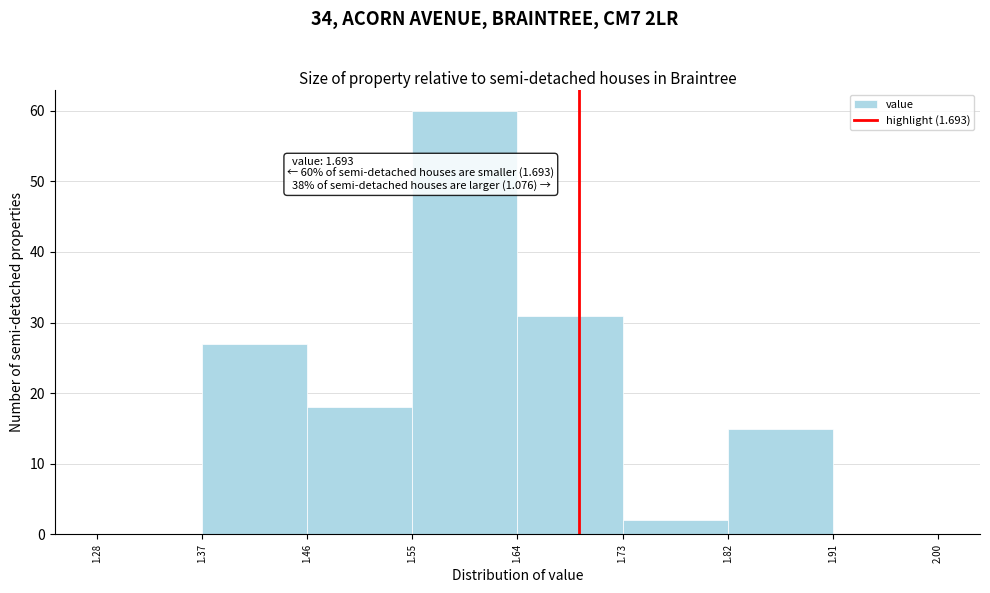

Over which range of the x-axis is the bar tallest?

1.55 to 1.64